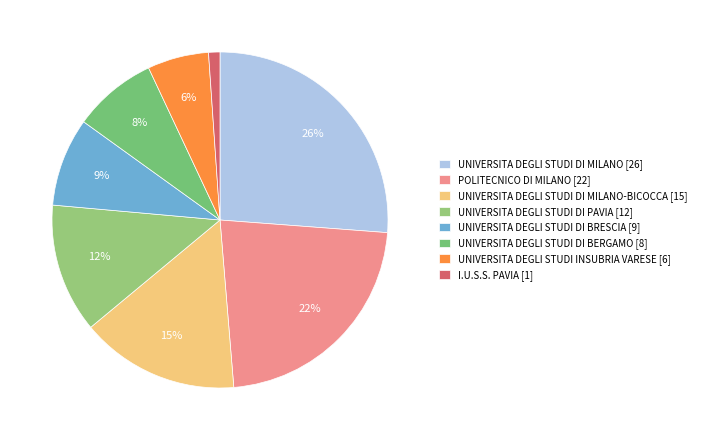

To the nearest percent, what is the average slice percentage?

12%